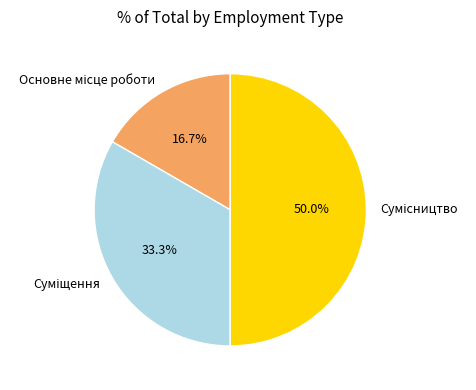

True or false: Суміщення accounts for 33% of the total.

True